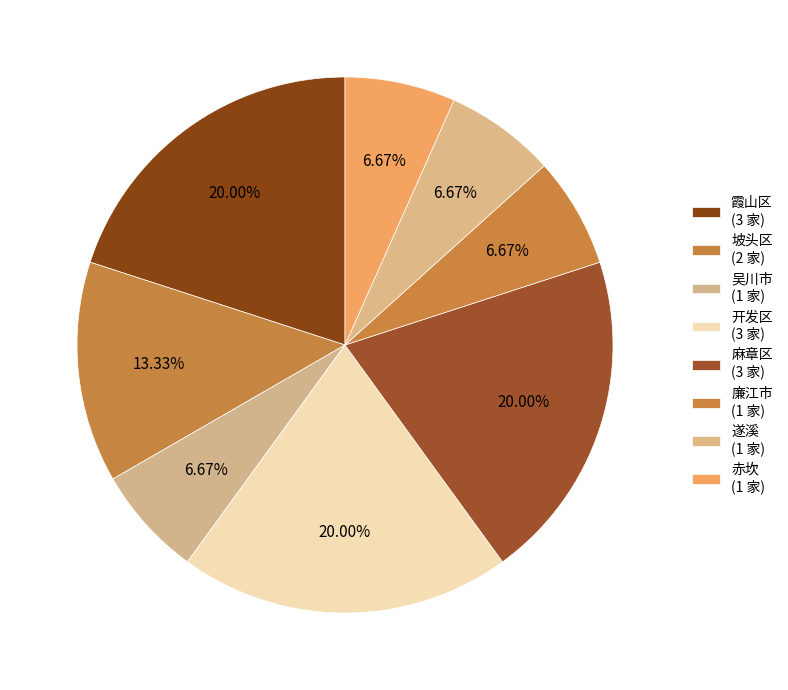

How many segments does this pie chart have?

8